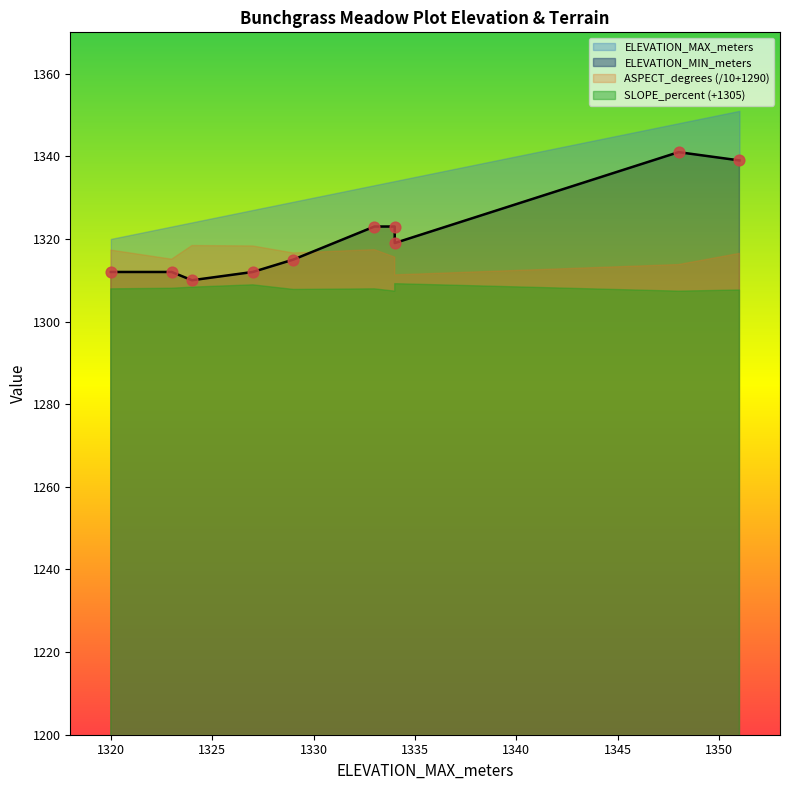

Which series has the largest total across all categories?

ELEVATION_MAX_meters